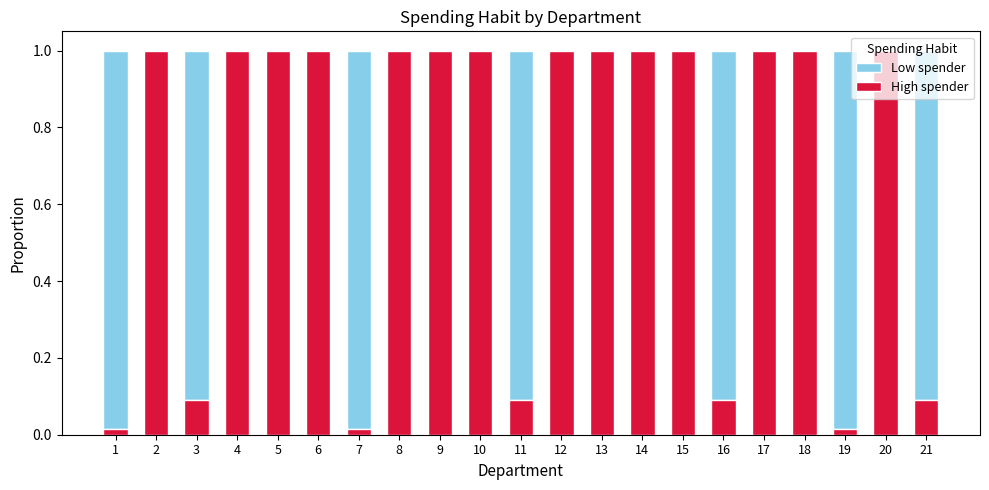

Is it true that High spender equals 1.0 at 12?

True